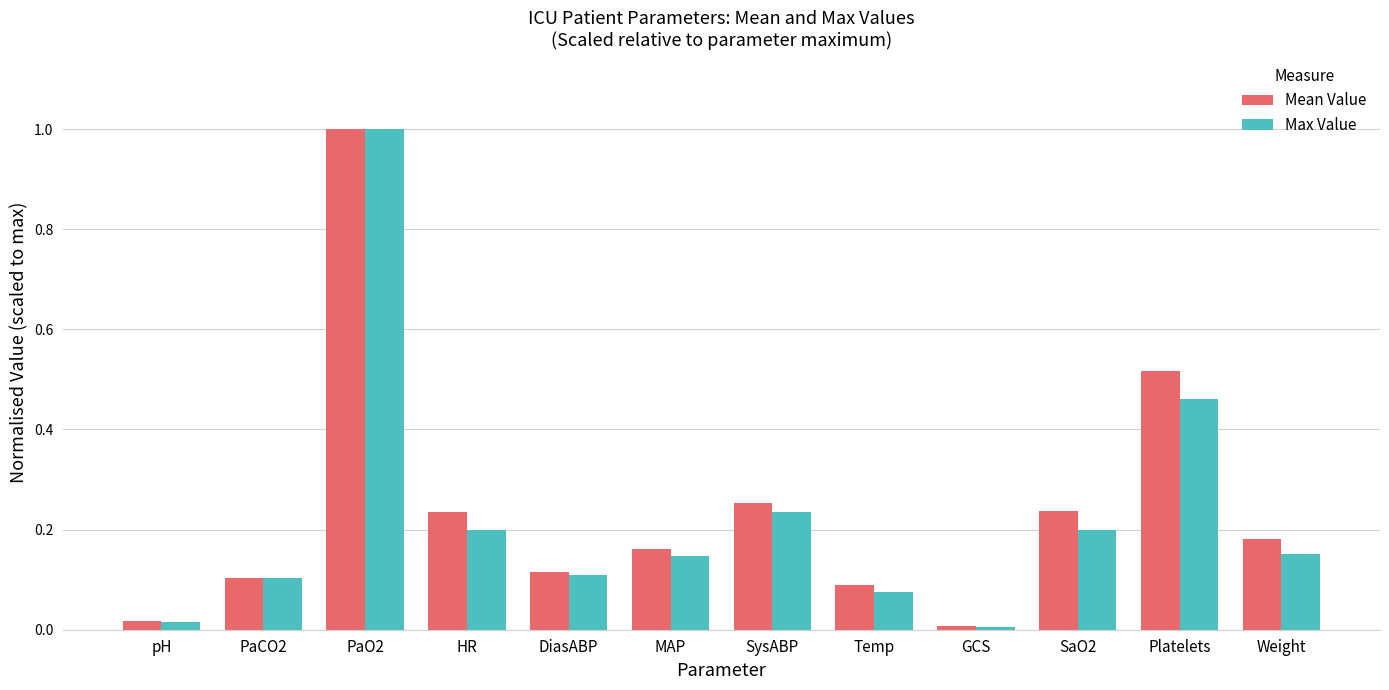

At which category does the chart reach its peak across all series?

PaO2